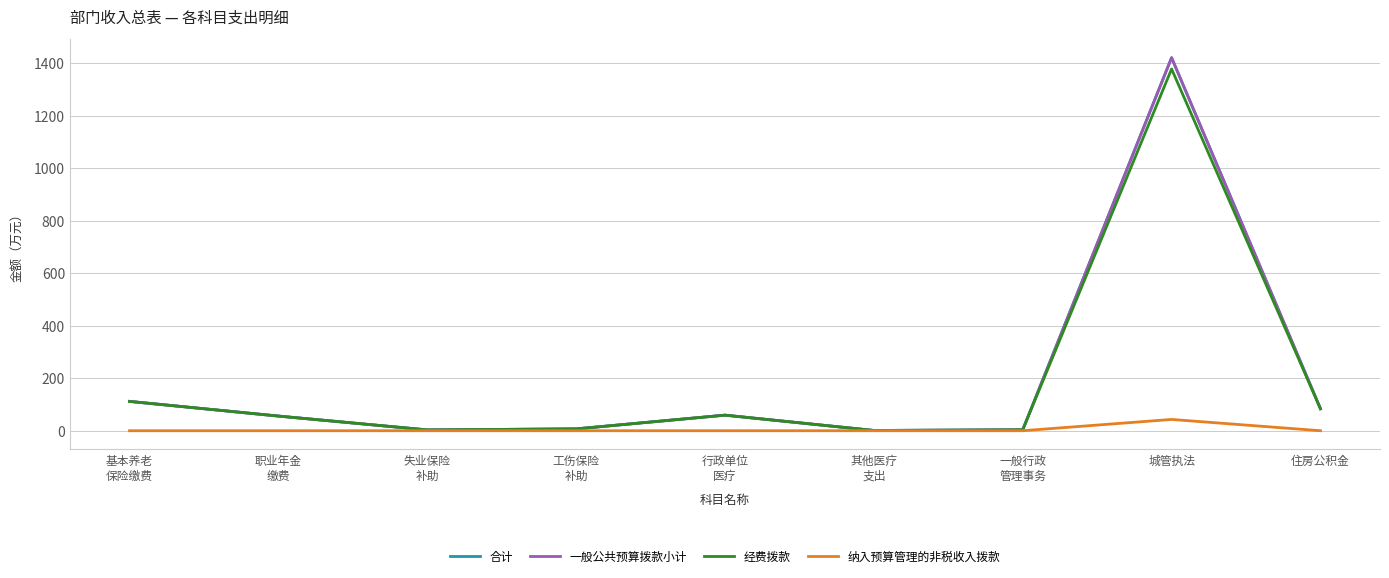

Does the chart display data point markers on the line(s)?

No